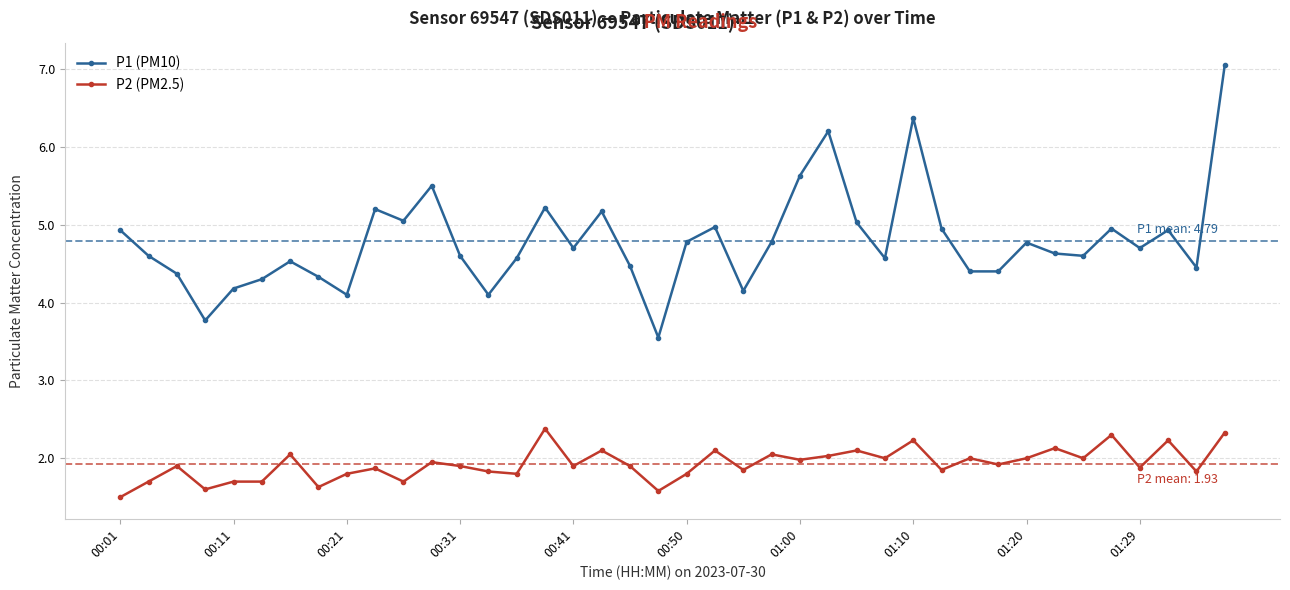

True or false: P1 (PM10) has more than 0 points higher than both neighbors.

True